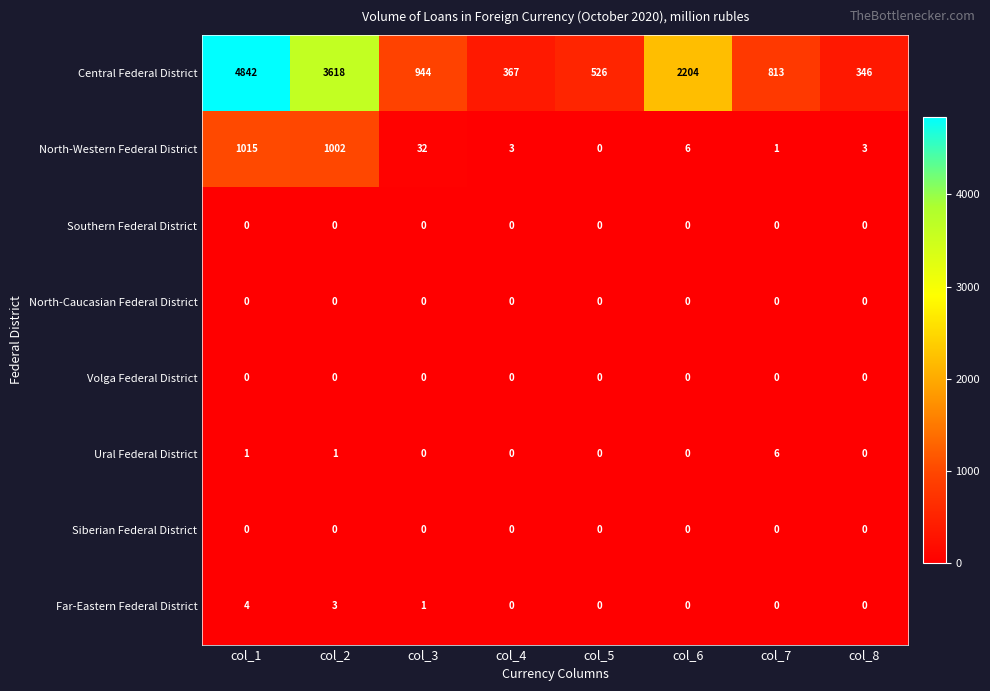

Which label corresponds to the largest value in the chart?

col_1